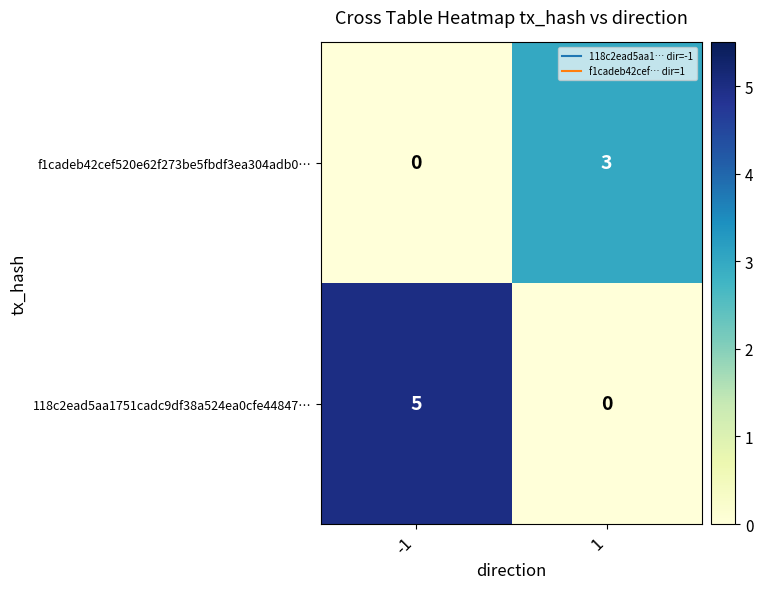

Count the number of data series in this chart.

2